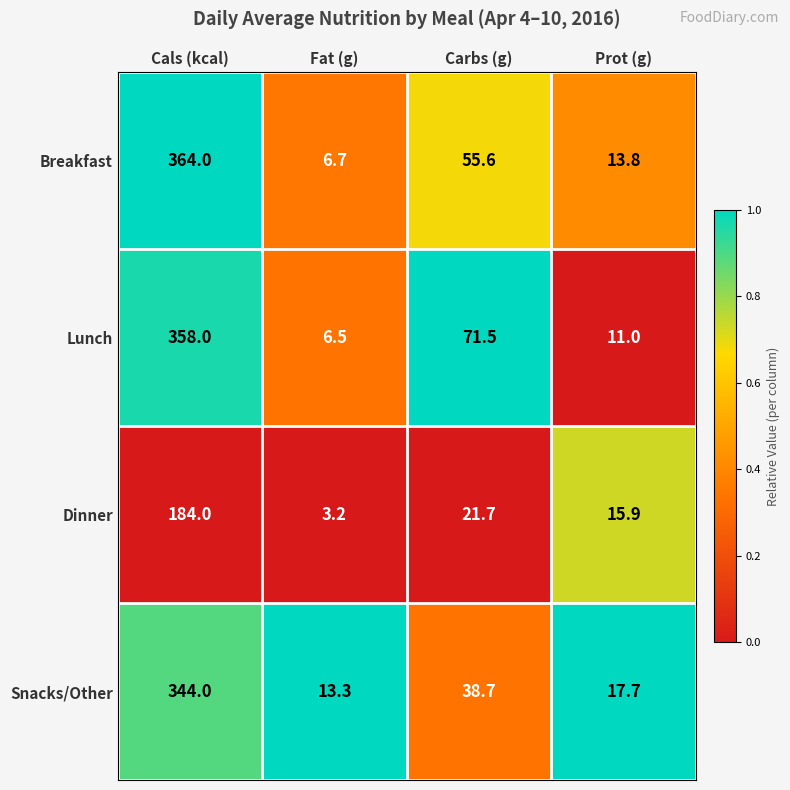

How many distinct data groups are displayed?

4